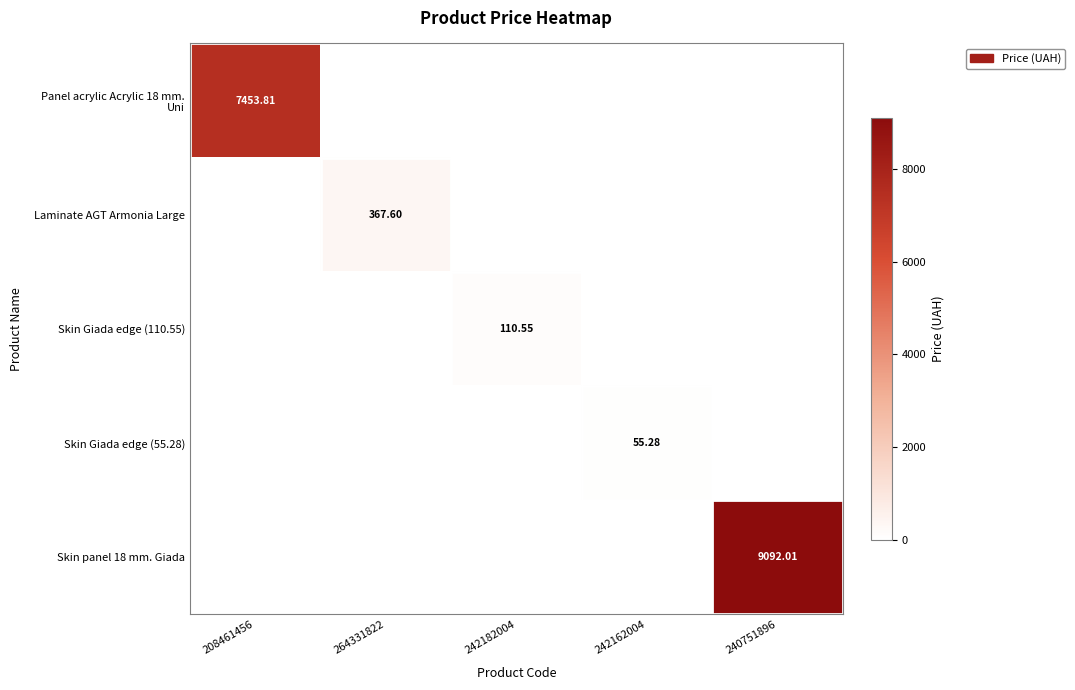

What is the difference between the maximum and minimum values in the Skin panel 18 mm. Giada series?

9092.0